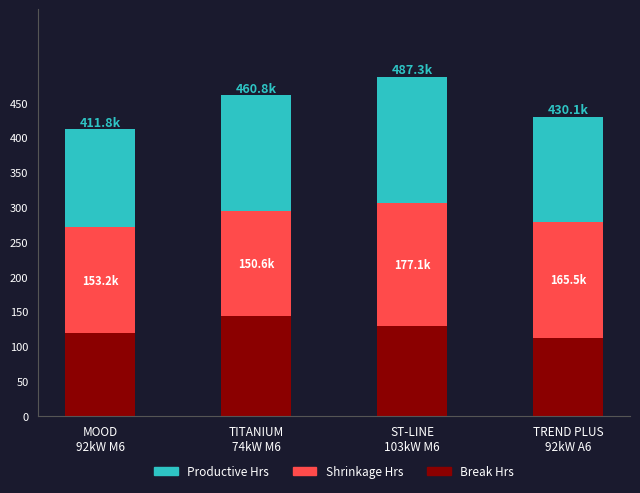

What is the highest value of the Break Hrs series?

143.6